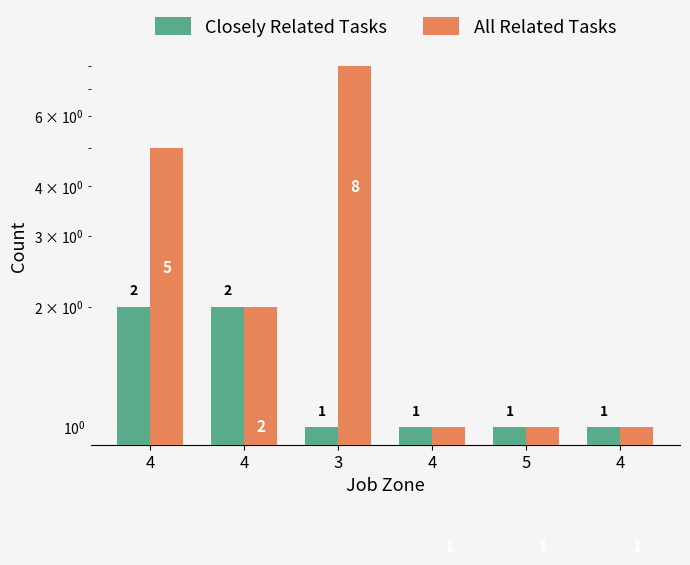

Which series has the widest spread of values?

All Related Tasks